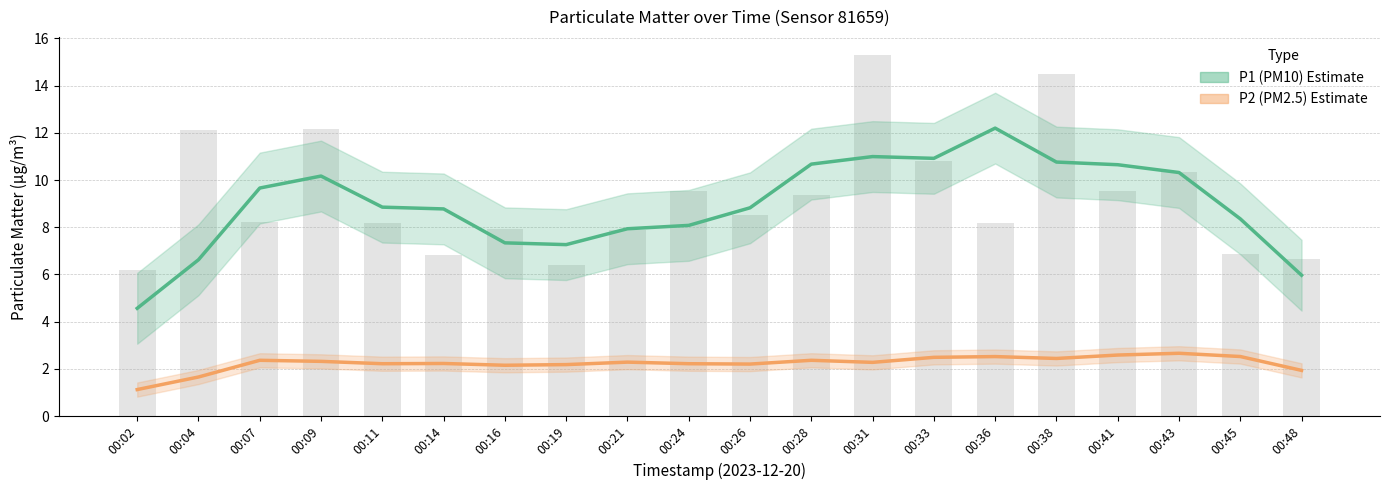

What is the difference between the highest and lowest values at 00:21?

5.7